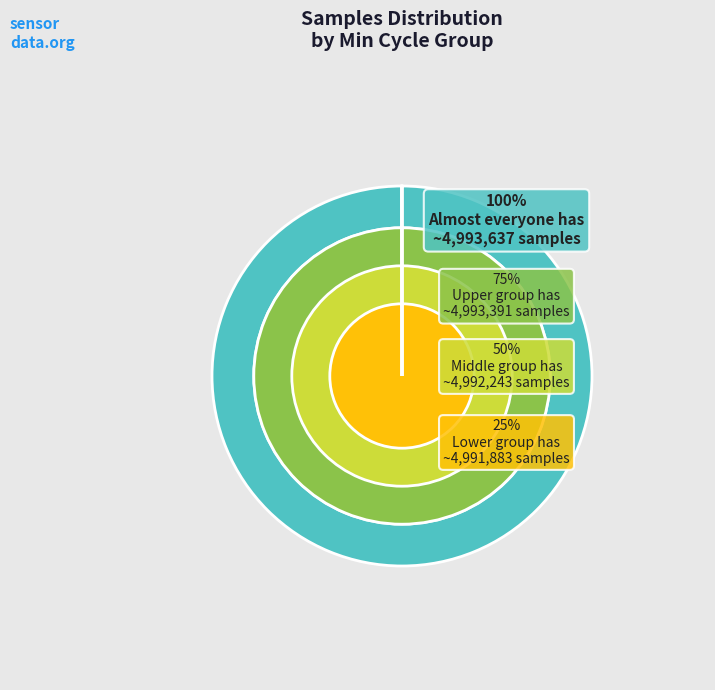

True or false: 28 accounts for 1% of the total.

False